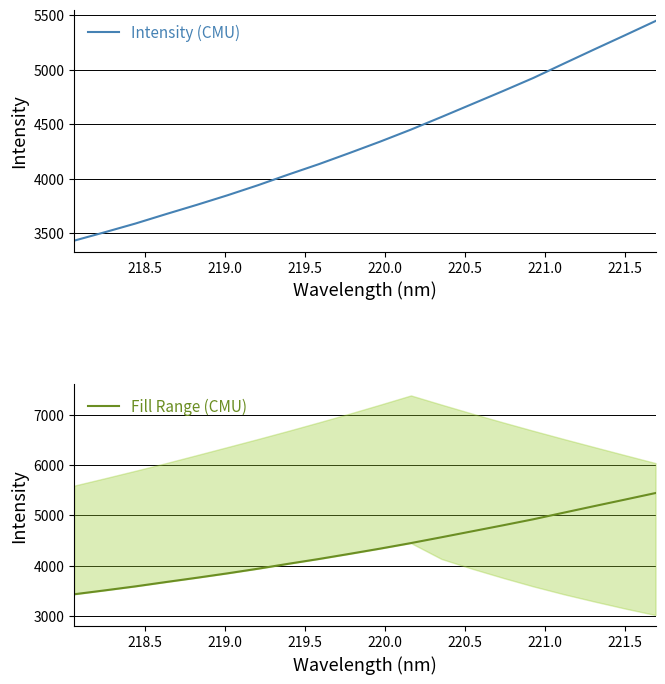

True or false: Intensity (CMU) has more than 1 interior local peaks.

False